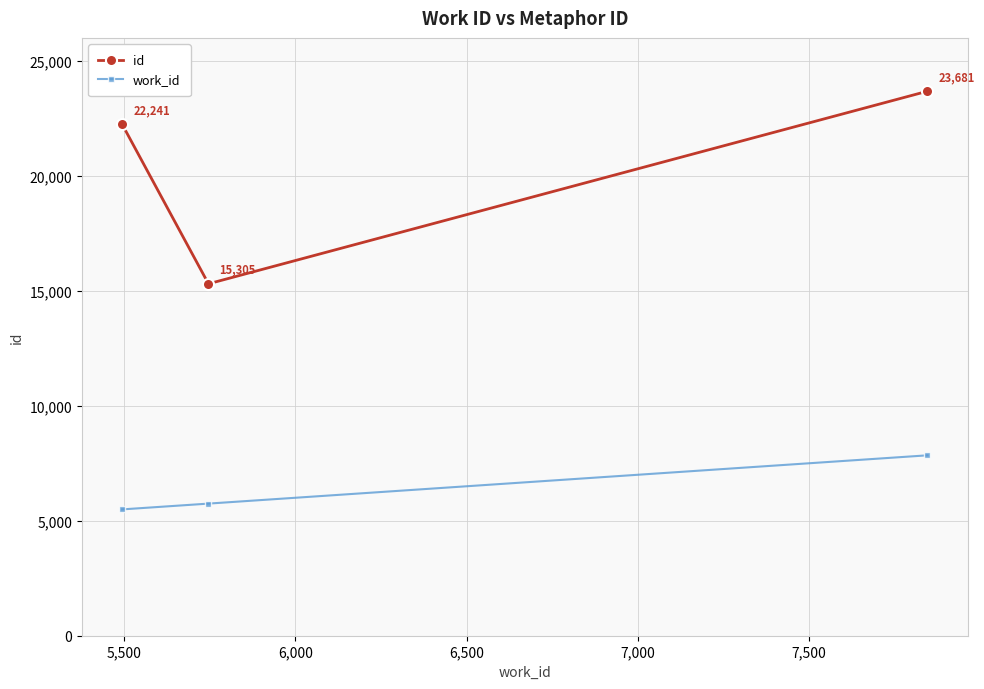

List the series in order of their peak value, lowest first.

work_id, id